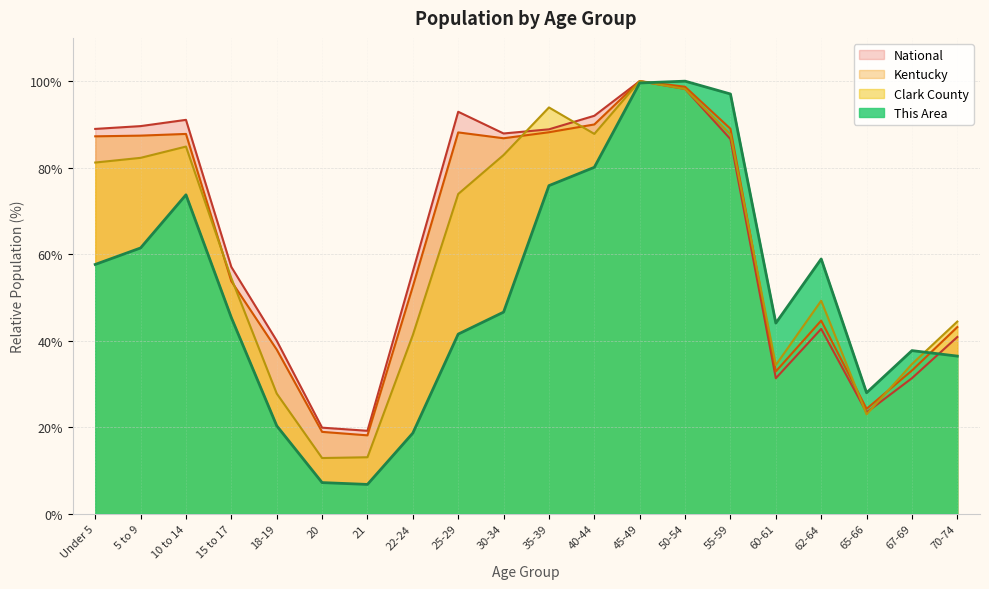

At how many categories does at least one series exceed 90?

7